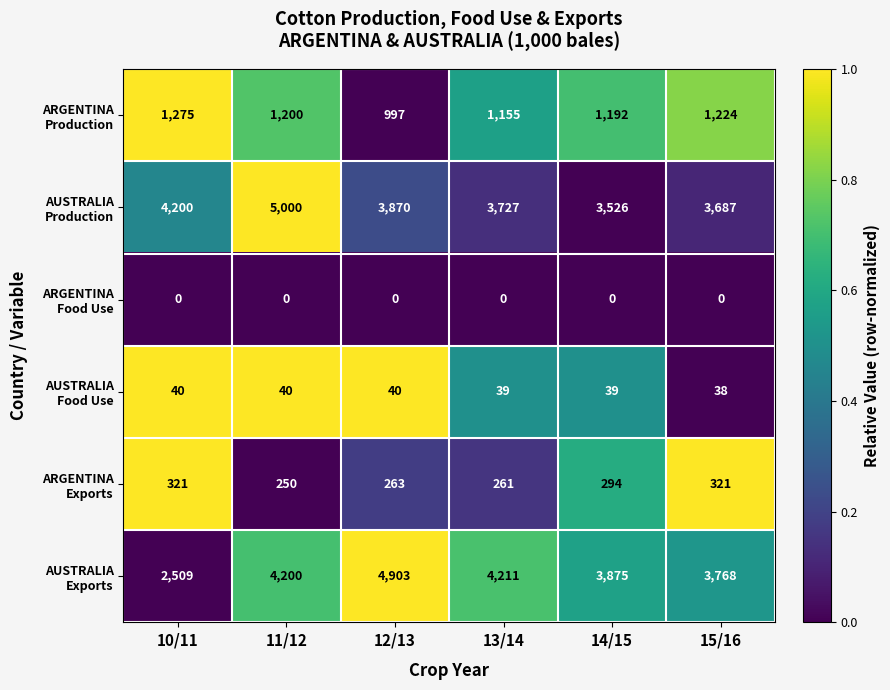

What is the difference between the highest and lowest values at 15/16?

3768